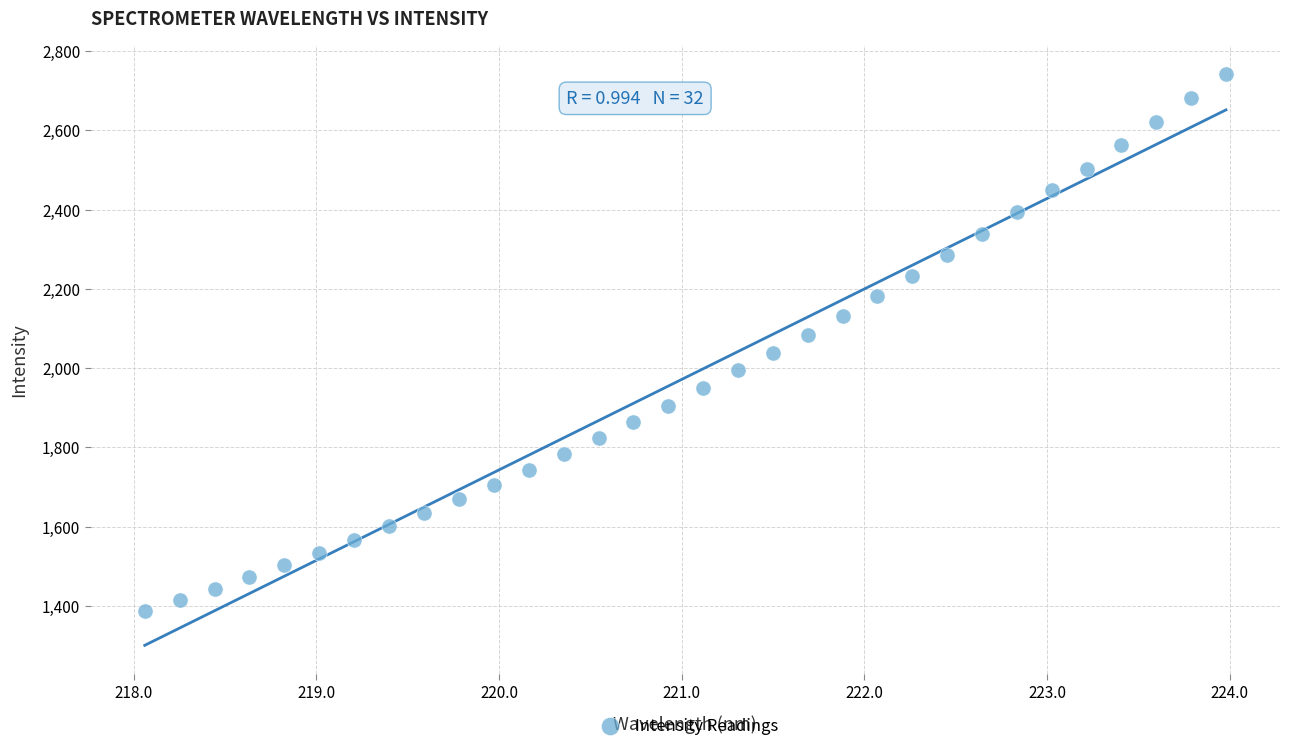

What is the range of Y values (max minus min)?

1354.4